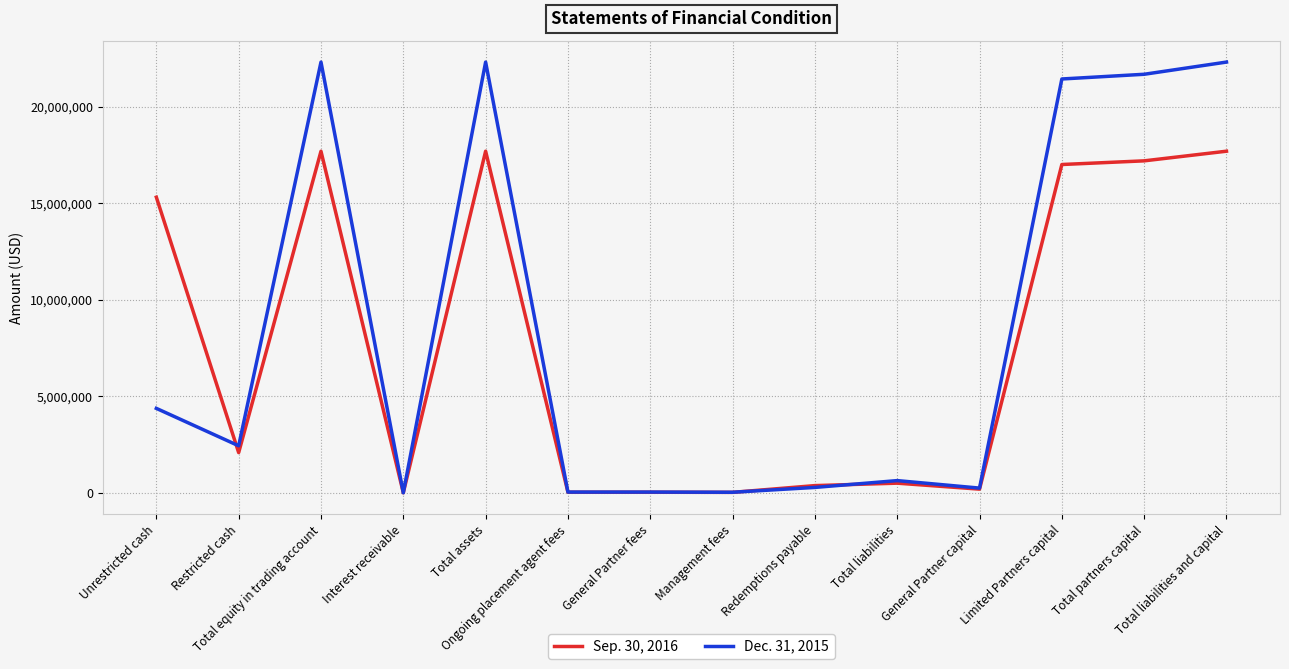

What is the average value of the Dec. 31, 2015 series?

8435301